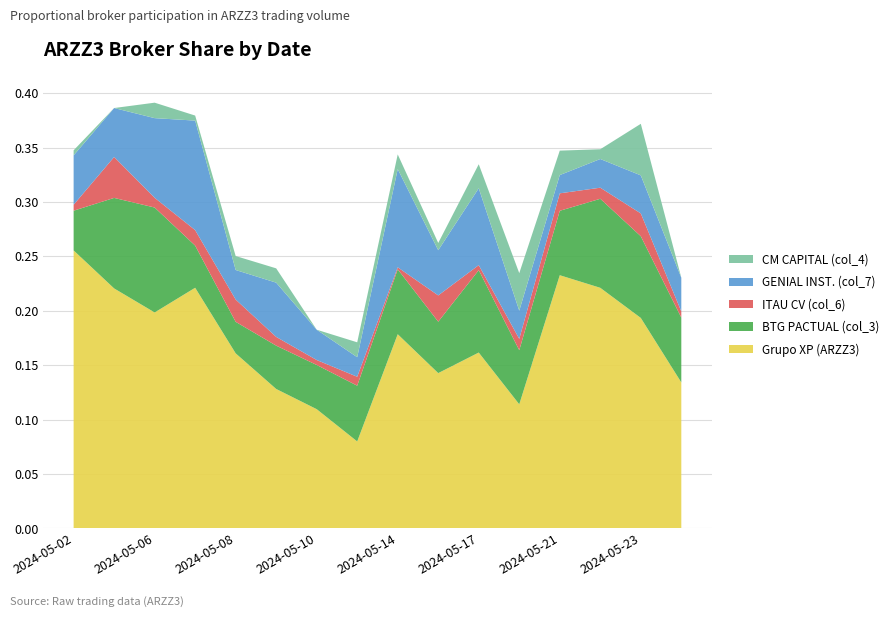

Reading left to right, transcribe all the data shown in this chart.

Grupo XP (ARZZ3): 2024-05-02=0.3	2024-05-03=0.2	2024-05-06=0.2	2024-05-07=0.2	2024-05-08=0.2	2024-05-09=0.1	2024-05-10=0.1	2024-05-13=0.1	2024-05-14=0.2	2024-05-16=0.1	2024-05-17=0.2	2024-05-20=0.1	2024-05-21=0.2	2024-05-22=0.2	2024-05-23=0.2	2024-05-24=0.1
BTG PACTUAL (col_3): 2024-05-02=0.0	2024-05-03=0.1	2024-05-06=0.1	2024-05-07=0.0	2024-05-08=0.0	2024-05-09=0.0	2024-05-10=0.0	2024-05-13=0.1	2024-05-14=0.1	2024-05-16=0.0	2024-05-17=0.1	2024-05-20=0.0	2024-05-21=0.1	2024-05-22=0.1	2024-05-23=0.1	2024-05-24=0.1
ITAU CV (col_6): 2024-05-02=0.0	2024-05-03=0.0	2024-05-06=0.0	2024-05-07=0.0	2024-05-08=0.0	2024-05-09=0.0	2024-05-10=0.0	2024-05-13=0.0	2024-05-14=0.0	2024-05-16=0.0	2024-05-17=0.0	2024-05-20=0.0	2024-05-21=0.0	2024-05-22=0.0	2024-05-23=0.0	2024-05-24=0.0
GENIAL INST. (col_7): 2024-05-02=0.0	2024-05-03=0.0	2024-05-06=0.1	2024-05-07=0.1	2024-05-08=0.0	2024-05-09=0.0	2024-05-10=0.0	2024-05-13=0.0	2024-05-14=0.1	2024-05-16=0.0	2024-05-17=0.1	2024-05-20=0.0	2024-05-21=0.0	2024-05-22=0.0	2024-05-23=0.0	2024-05-24=0.0
CM CAPITAL (col_4): 2024-05-02=0.0	2024-05-03=0.0	2024-05-06=0.0	2024-05-07=0.0	2024-05-08=0.0	2024-05-09=0.0	2024-05-10=0.0	2024-05-13=0.0	2024-05-14=0.0	2024-05-16=0.0	2024-05-17=0.0	2024-05-20=0.0	2024-05-21=0.0	2024-05-22=0.0	2024-05-23=0.0	2024-05-24=0.0